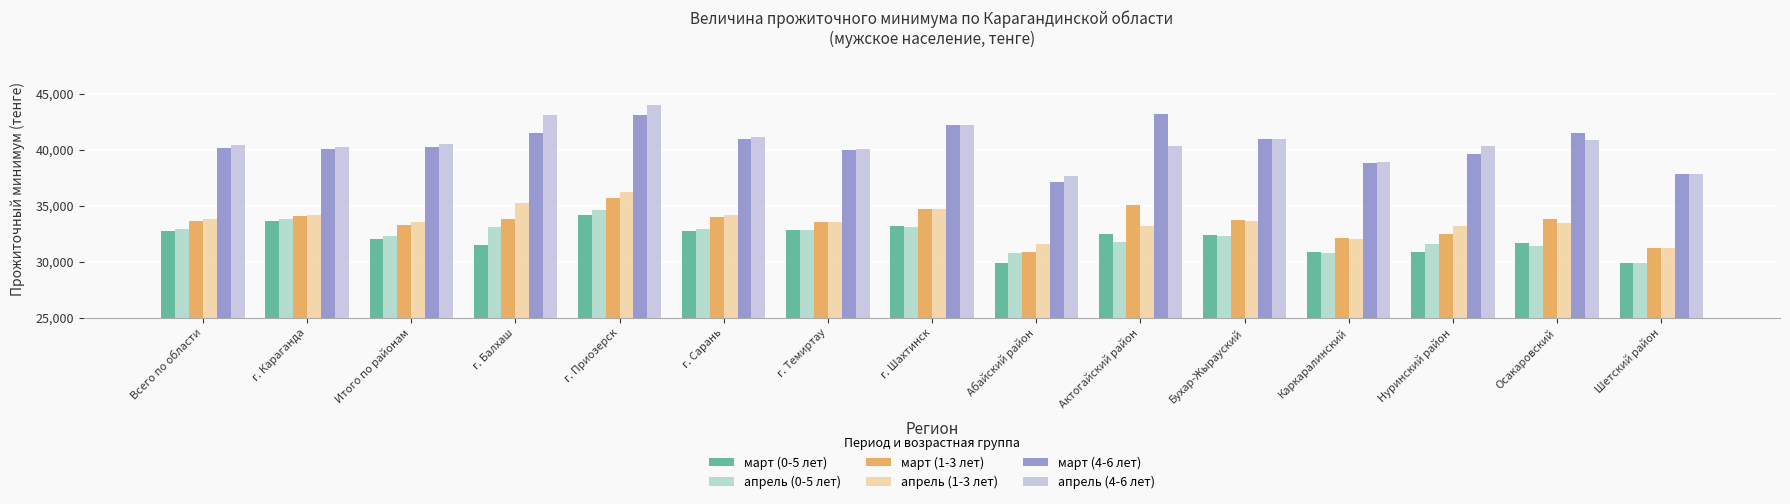

The март (4-6 лет) series shows 39575 at Нуринский район. True or false?

True